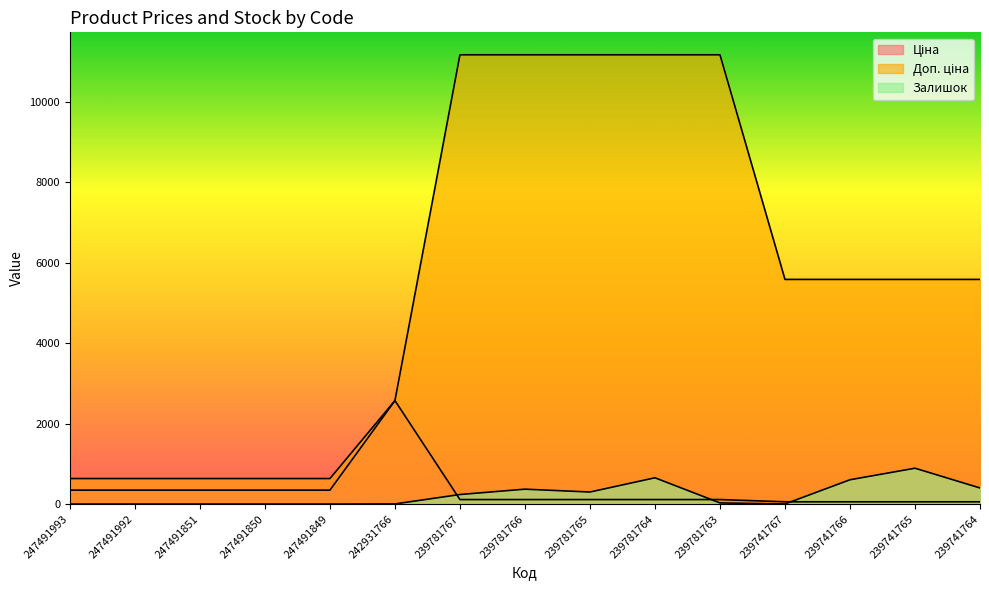

Does the chart display data point markers on the line(s)?

No